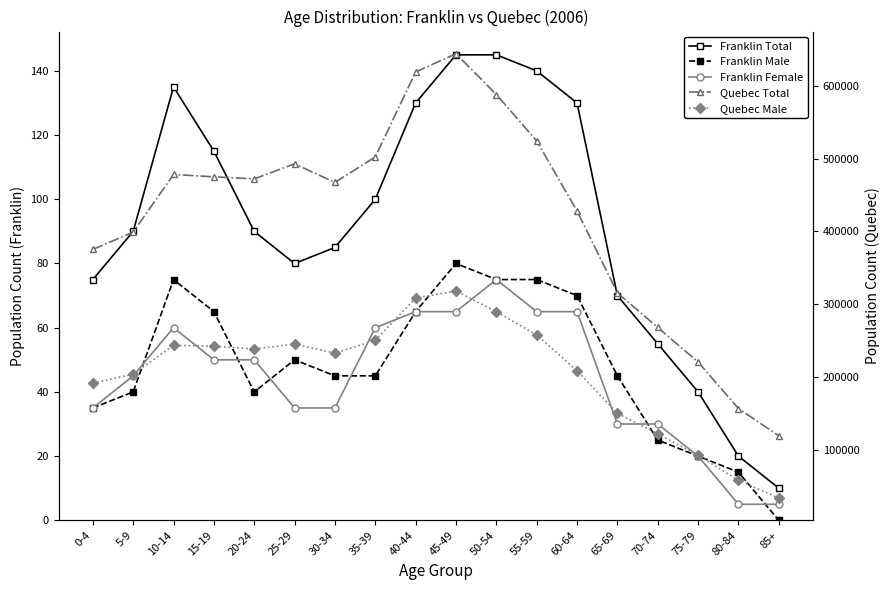

Count the number of categories in the chart.

18